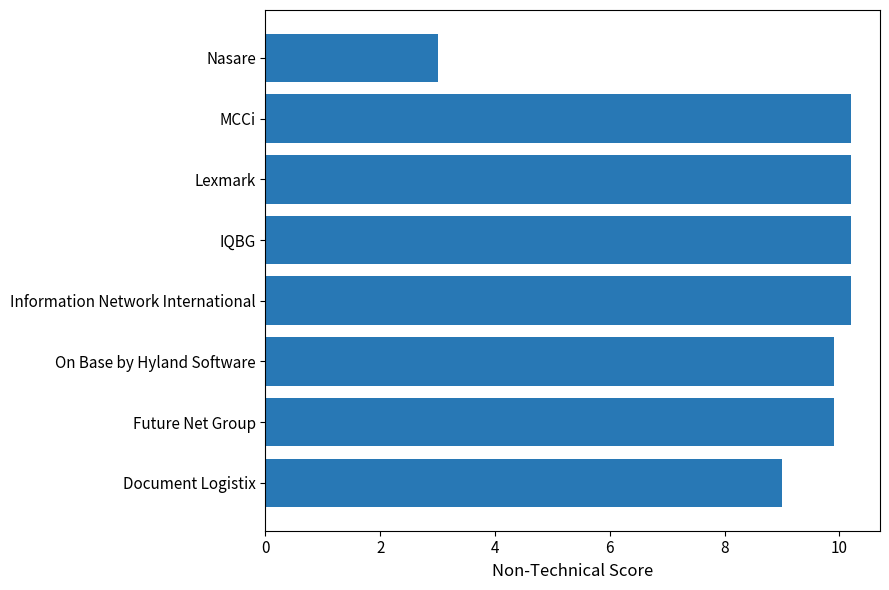

What is the difference between the maximum and minimum values?

7.2